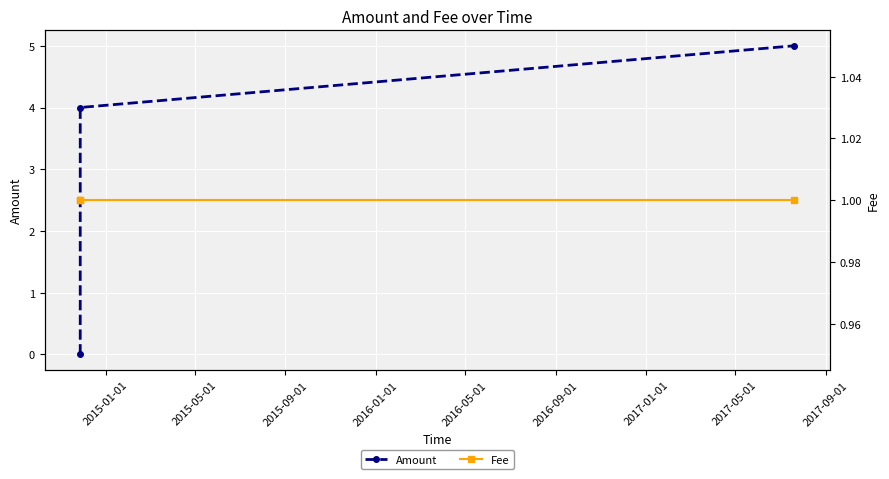

What is the value of the Amount point at the 2nd from the left?

4